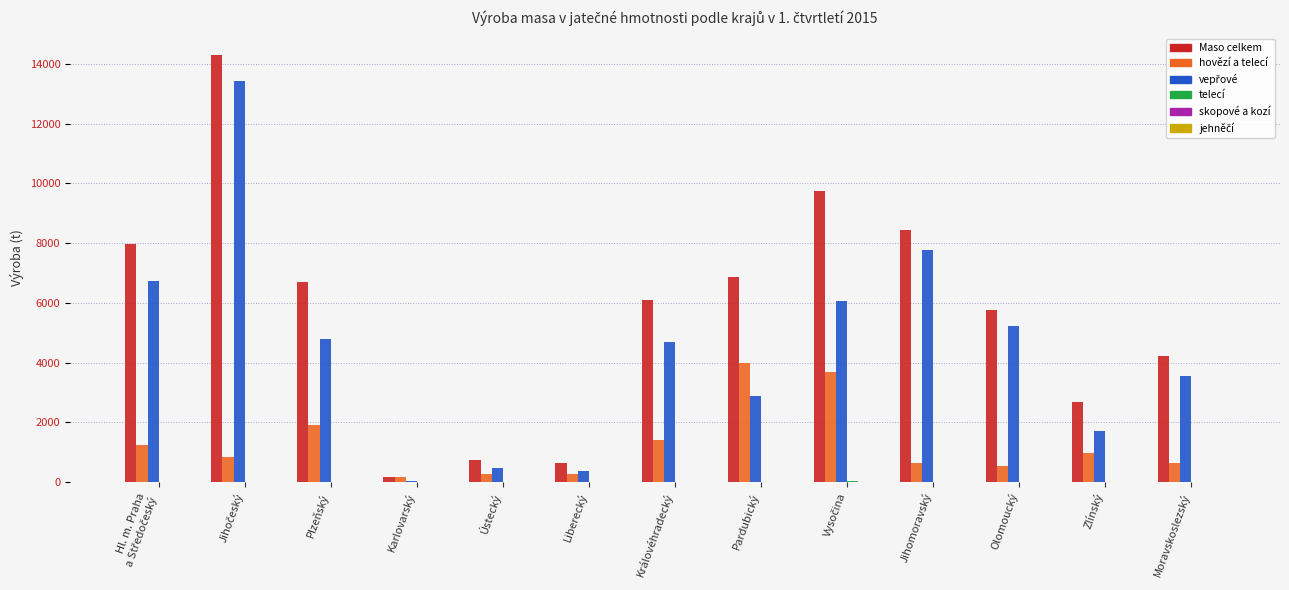

What is the greatest value displayed?

14296